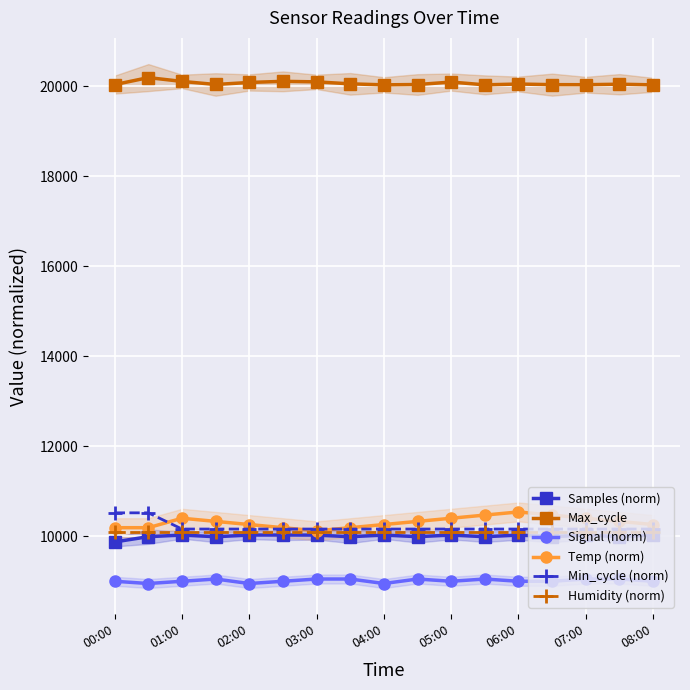

What is the maximum value for Humidity (norm)?

10090.0